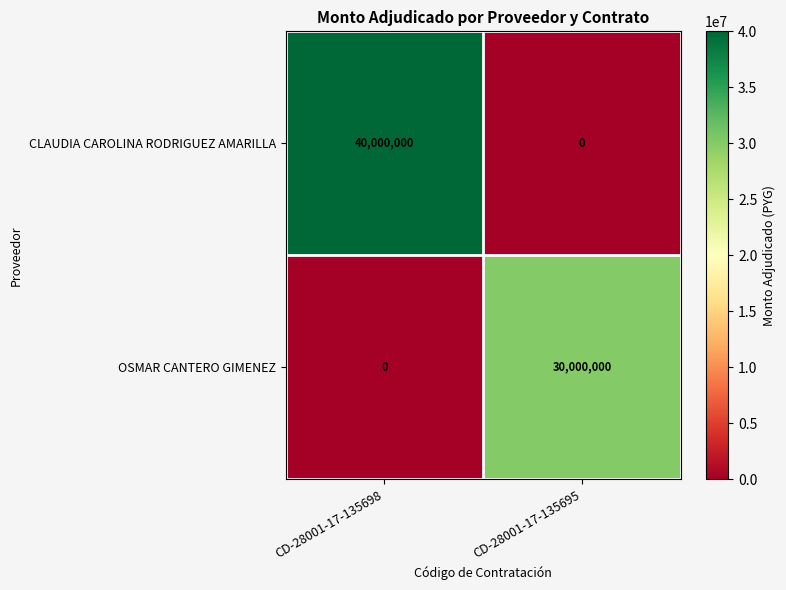

How many distinct data groups are displayed?

2